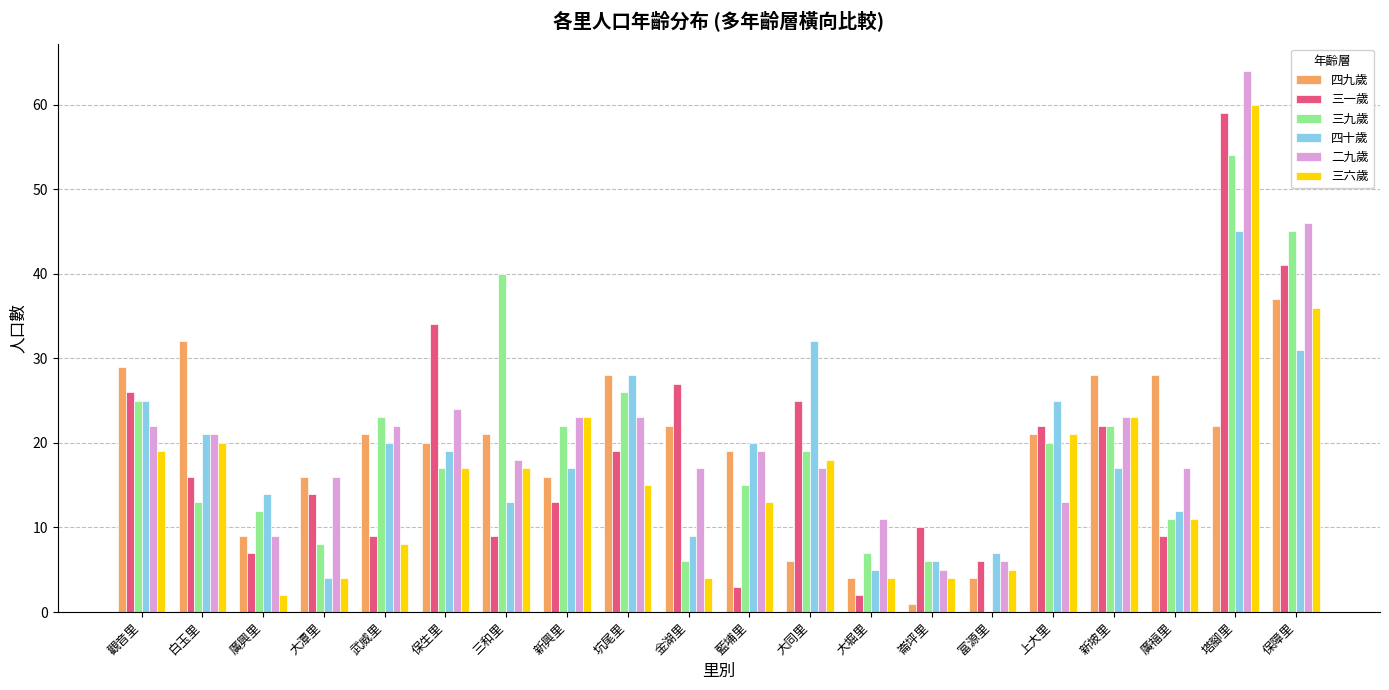

What is the total value across all series at 新坡里?

135